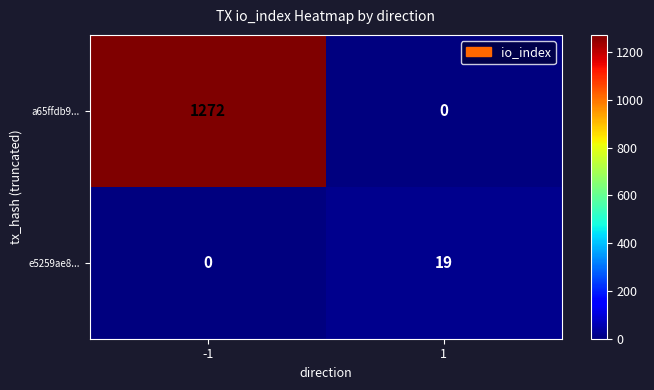

What is the total value across all series at -1?

1272